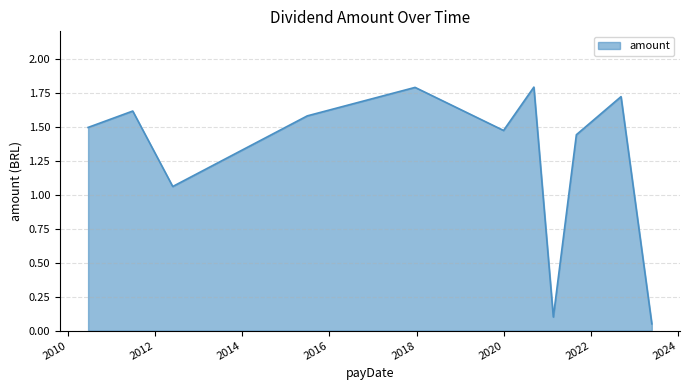

Does the chart display data point markers on the line(s)?

No